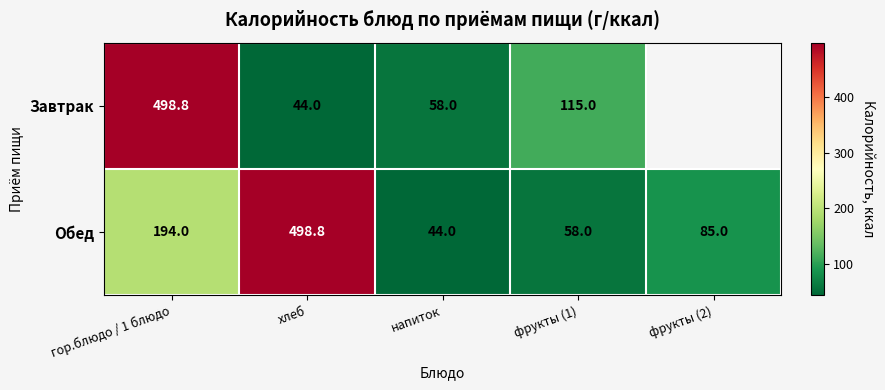

What is the minimum value for Обед?

44.0